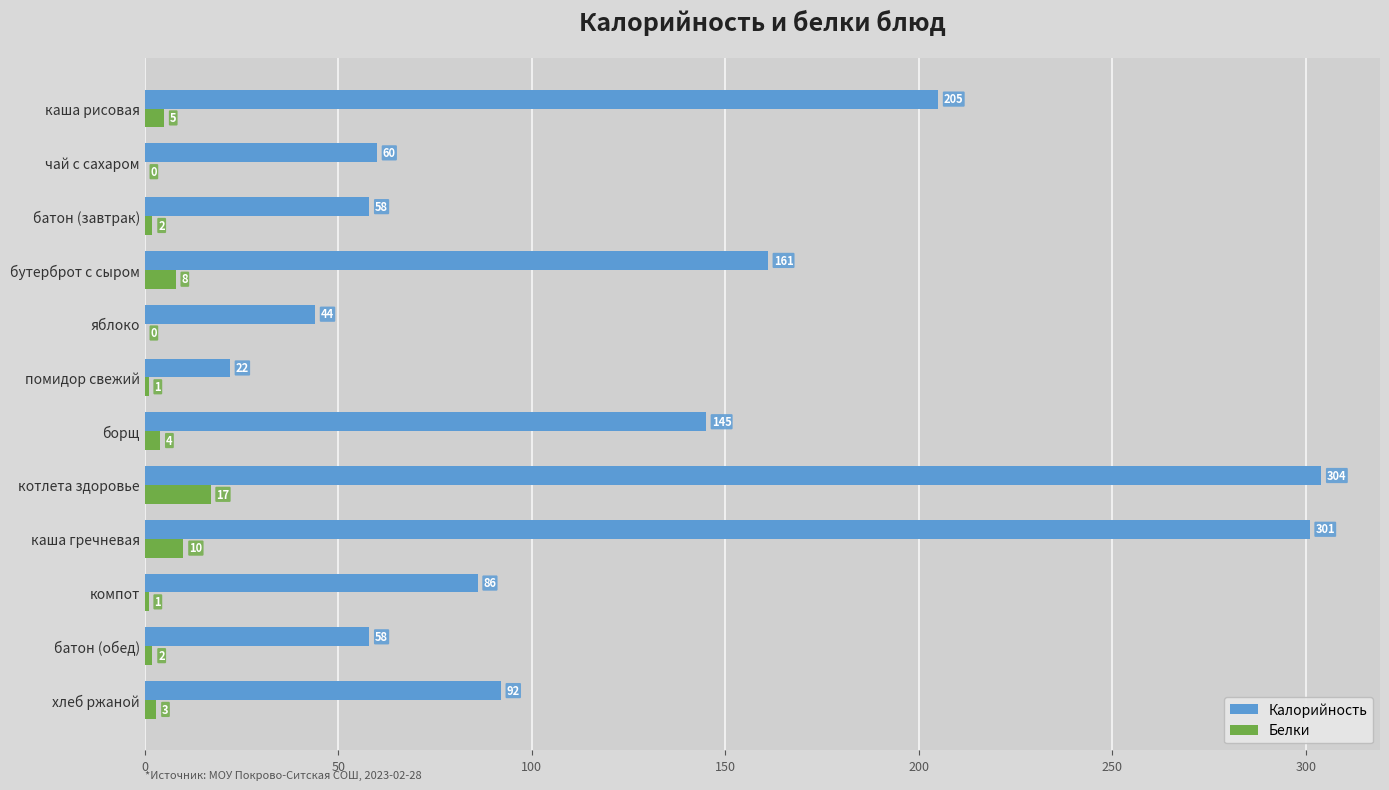

Where is Калорийность nearest to the value 163?

бутерброт с сыром